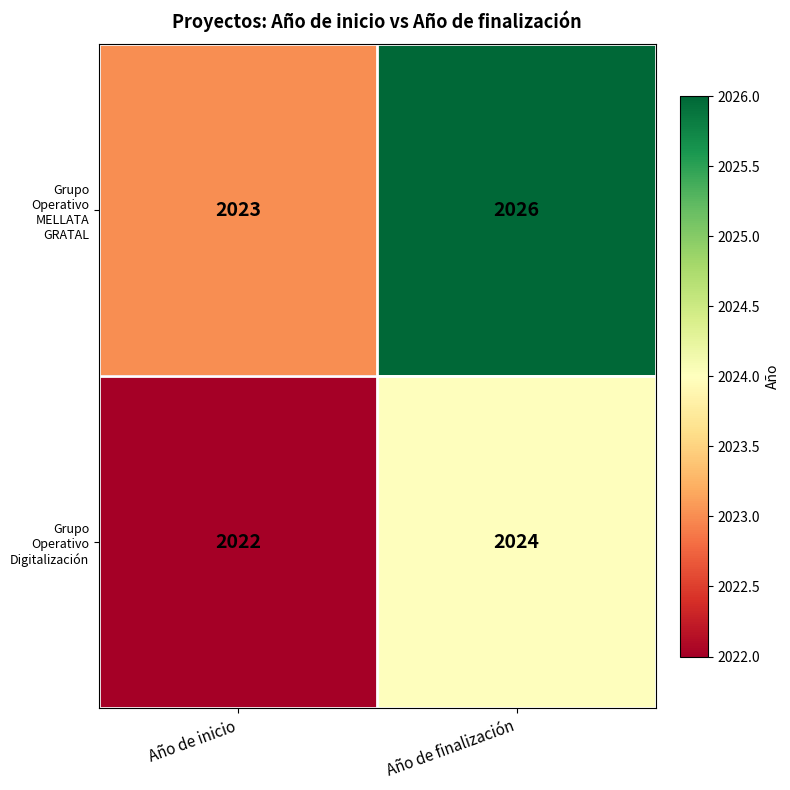

Where is Grupo Operativo Digitalización nearest to the value 2023?

Año de inicio